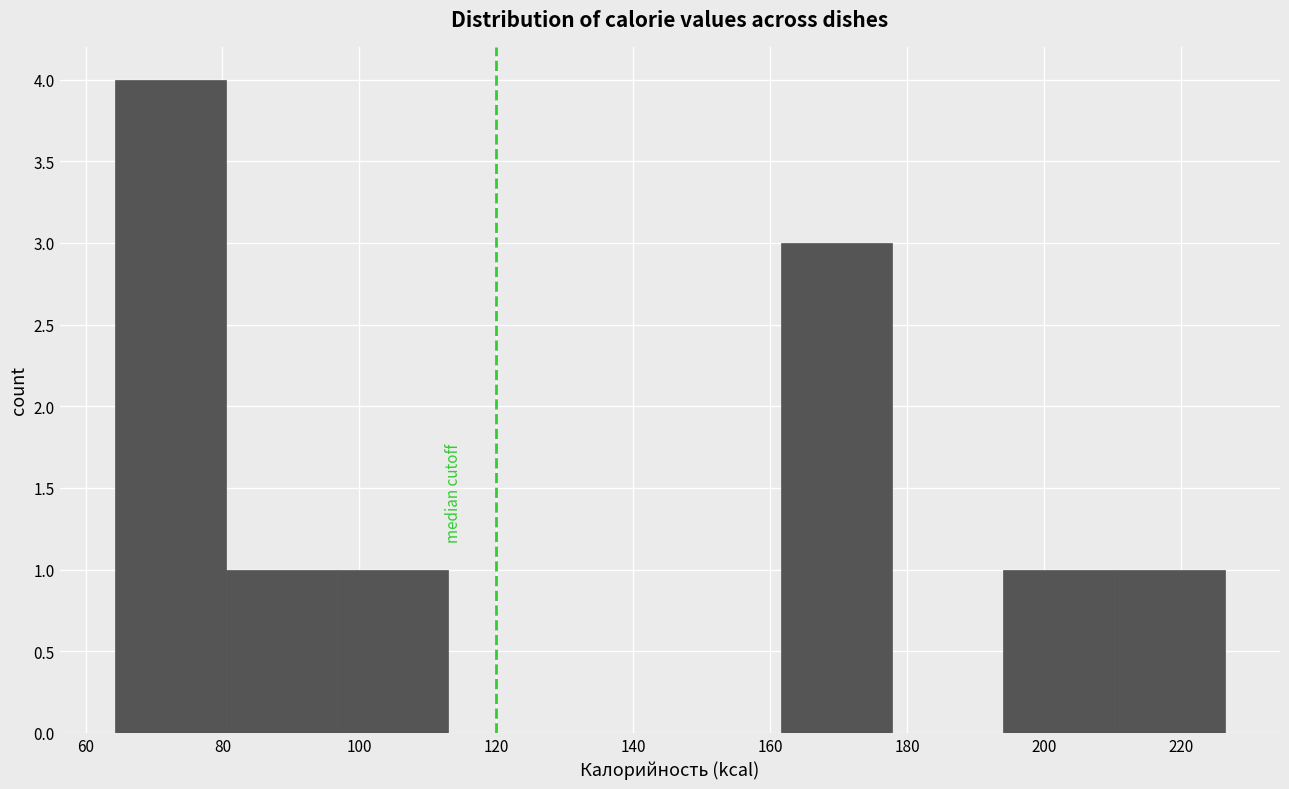

Reading left to right, list every bar in this chart as the range it spans on the x-axis followed by its height. Neither the bar edges nor the heights are printed on the chart, so give them approximately, as read against the axes.

64 to 80: 4
80 to 96: 1
96 to 112: 1
112 to 130: 0
130 to 146: 0
146 to 162: 0
162 to 178: 3
178 to 194: 0
194 to 210: 1
210 to 226: 1